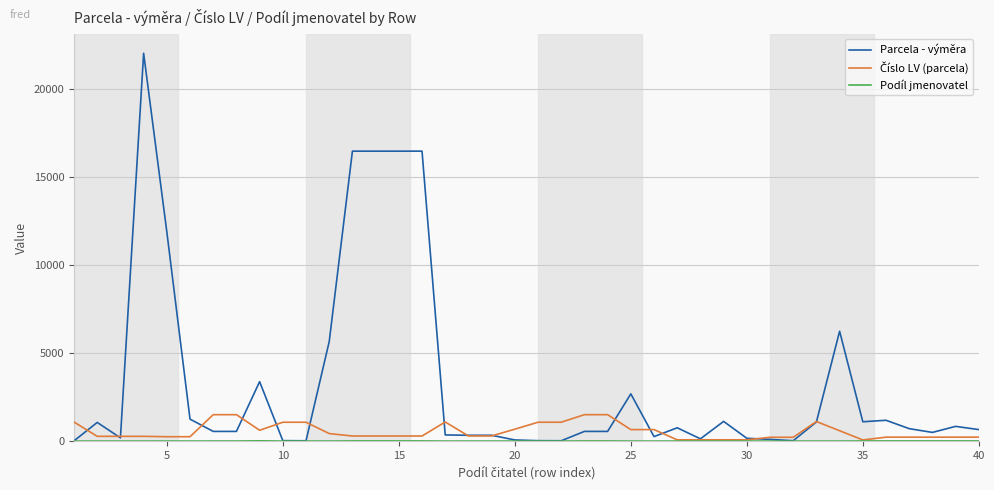

Which series has the largest total across all categories?

Parcela - výměra